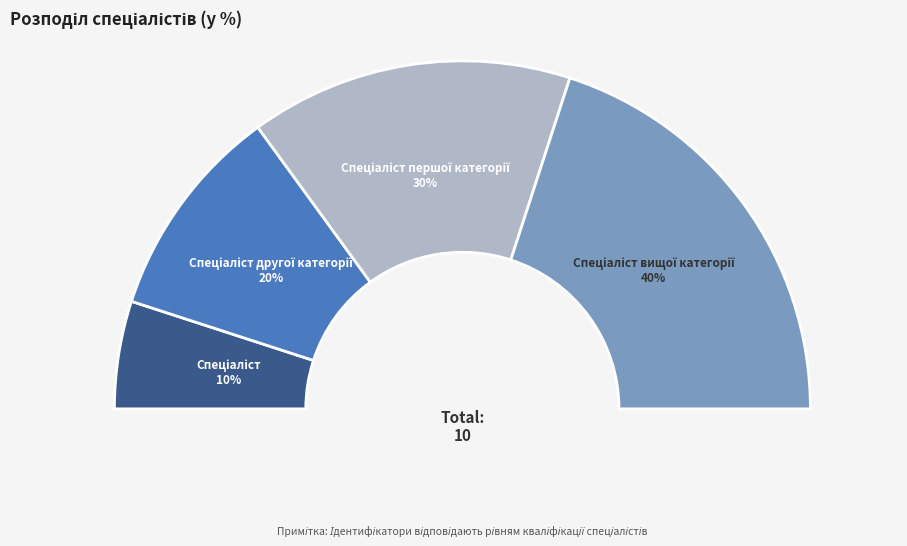

Does Спеціаліст першої категорії represent more than half of the total?

No